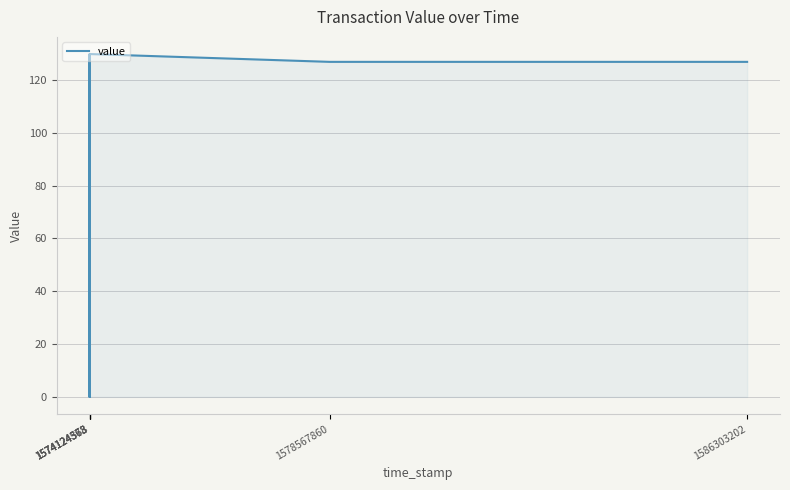

What is the average value?

85.5